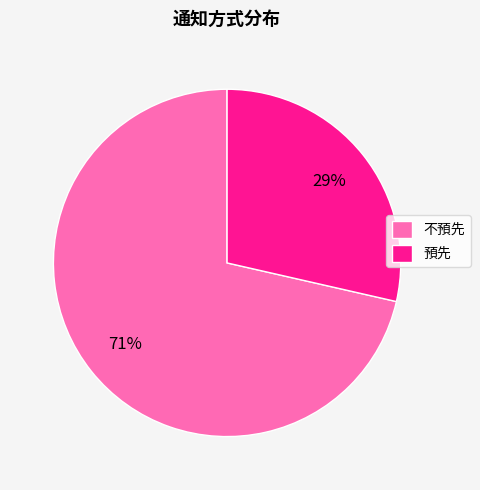

What is the majority slice?

不預先